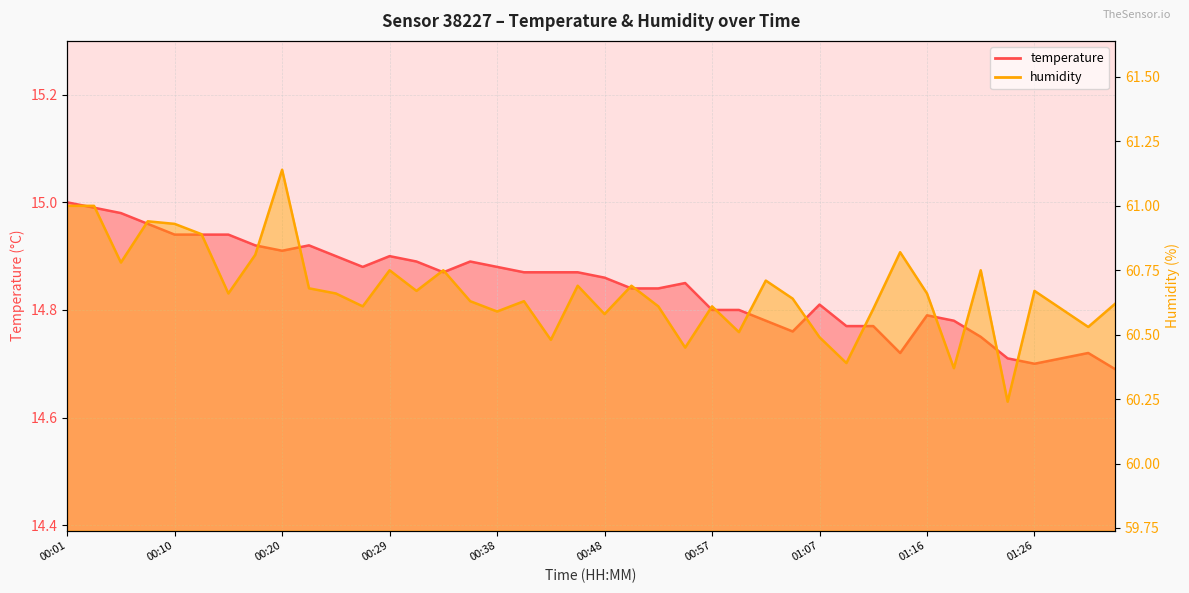

True or false: temperature and humidity intersect in this chart.

False